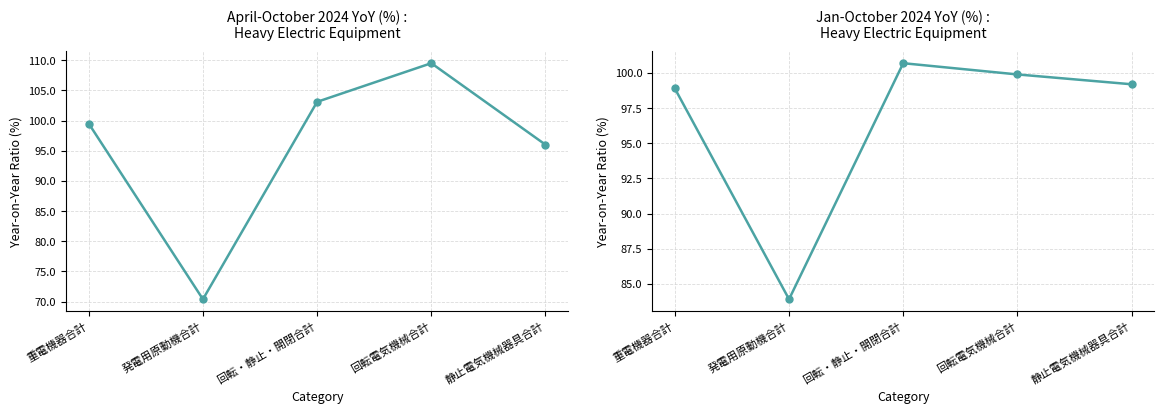

What is the difference between the maximum and minimum values in the Jan-October 2024 YoY (%) series?

16.8